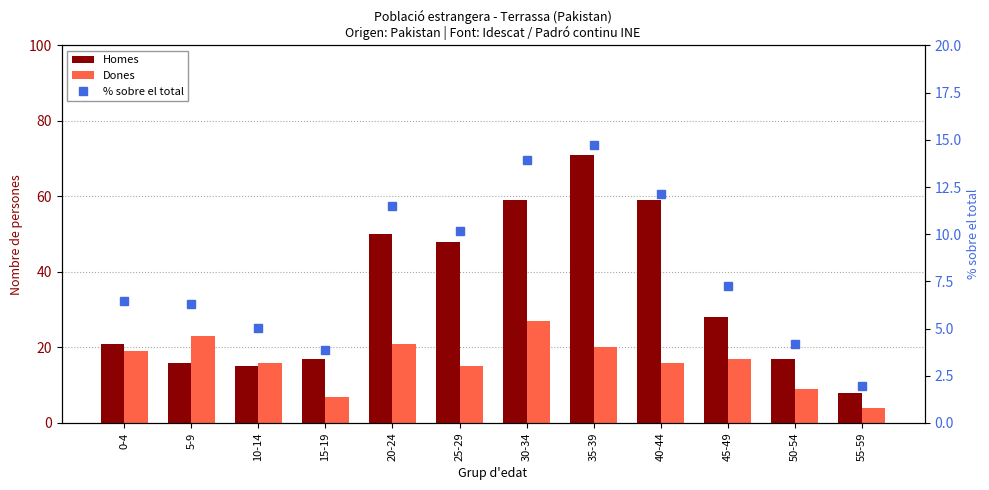

Reading right to left, what are all the values shown in this chart?

Homes: 8.0	17.0	28.0	59.0	71.0	59.0	48.0	50.0	17.0	15.0	16.0	21.0
Dones: 4.0	9.0	17.0	16.0	20.0	27.0	15.0	21.0	7.0	16.0	23.0	19.0
% sobre el total: 1.9	4.2	7.3	12.1	14.7	13.9	10.2	11.5	3.9	5.0	6.3	6.5